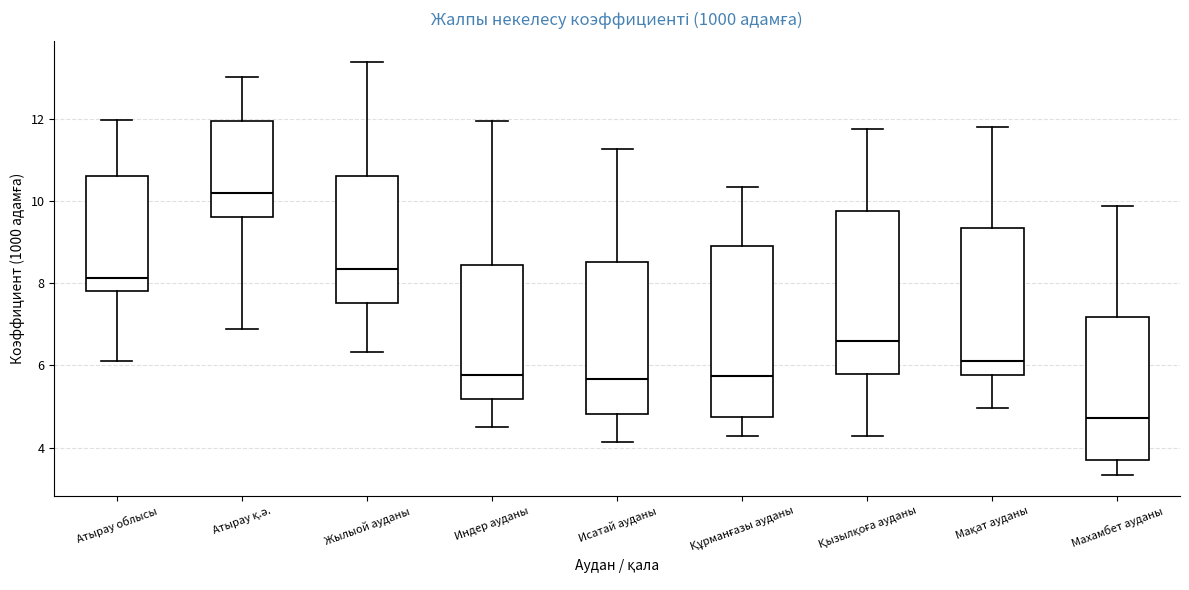

Reading left to right, transcribe this box plot: for each box, give where its median line is, the range the box spans, and where its two whiskers end, as read against the y-axis. The values are not printed on the chart, so give them approximately, as read against the axis.

Атырау облысы: median 8.2, box 7.8 to 10.6, whiskers 6.2 to 12.0
Атырау қ.ә.: median 10.2, box 9.6 to 12.0, whiskers 6.8 to 13.0
Жылыой ауданы: median 8.4, box 7.6 to 10.6, whiskers 6.4 to 13.4
Индер ауданы: median 5.8, box 5.2 to 8.4, whiskers 4.6 to 12.0
Исатай ауданы: median 5.6, box 4.8 to 8.6, whiskers 4.2 to 11.2
Құрманғазы ауданы: median 5.8, box 4.8 to 9.0, whiskers 4.2 to 10.4
Қызылқоға ауданы: median 6.6, box 5.8 to 9.8, whiskers 4.2 to 11.8
Мақат ауданы: median 6.2, box 5.8 to 9.4, whiskers 5.0 to 11.8
Махамбет ауданы: median 4.8, box 3.8 to 7.2, whiskers 3.4 to 9.8